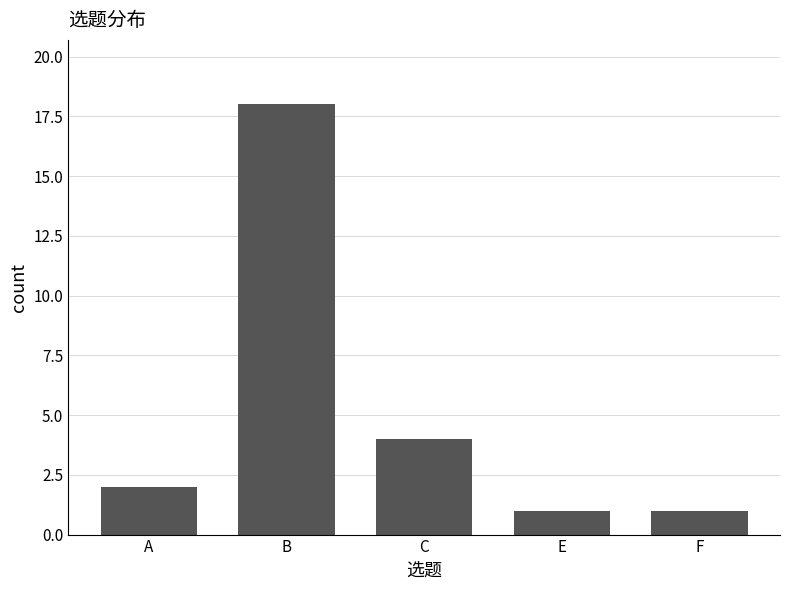

Reading right to left, what are all the values shown in this chart?

1	1	4	18	2